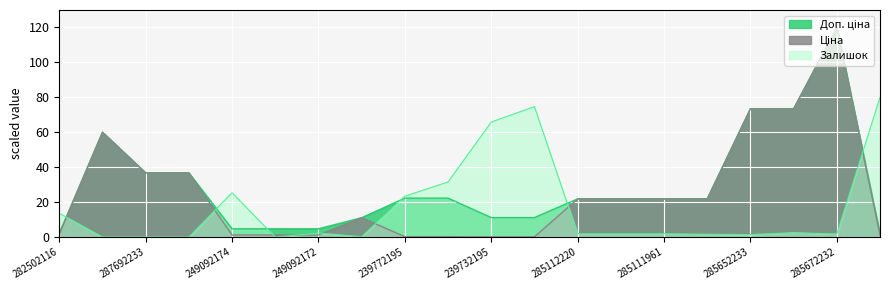

How many lines are shown in the chart?

3